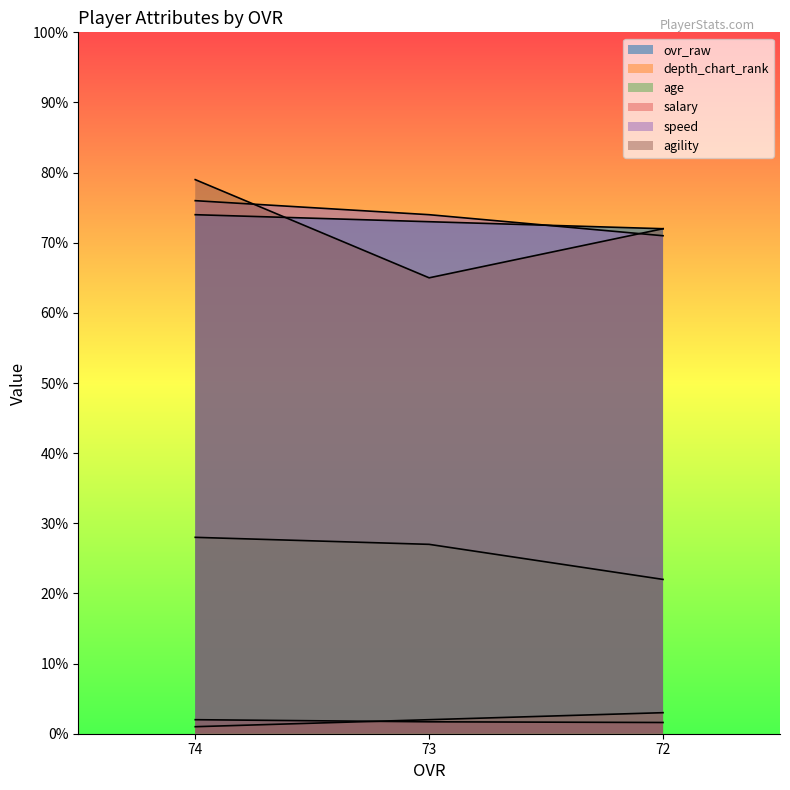

Which series has the largest total across all categories?

speed